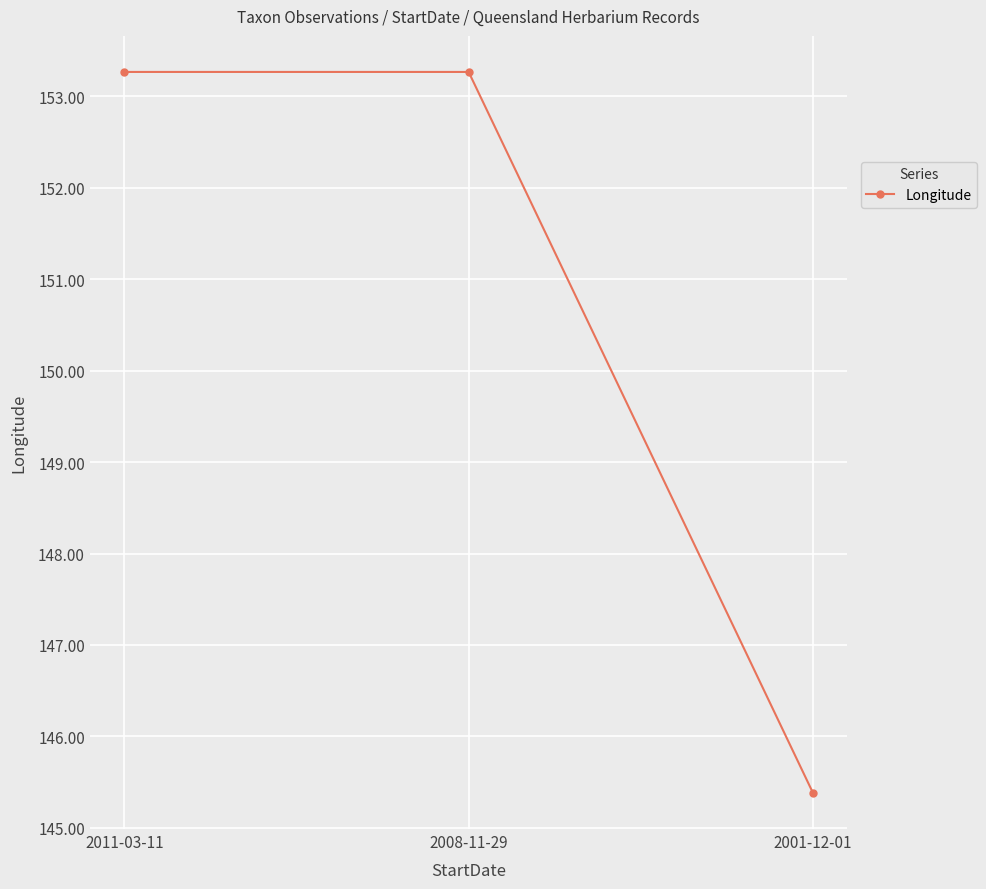

How many values exceed 153?

2